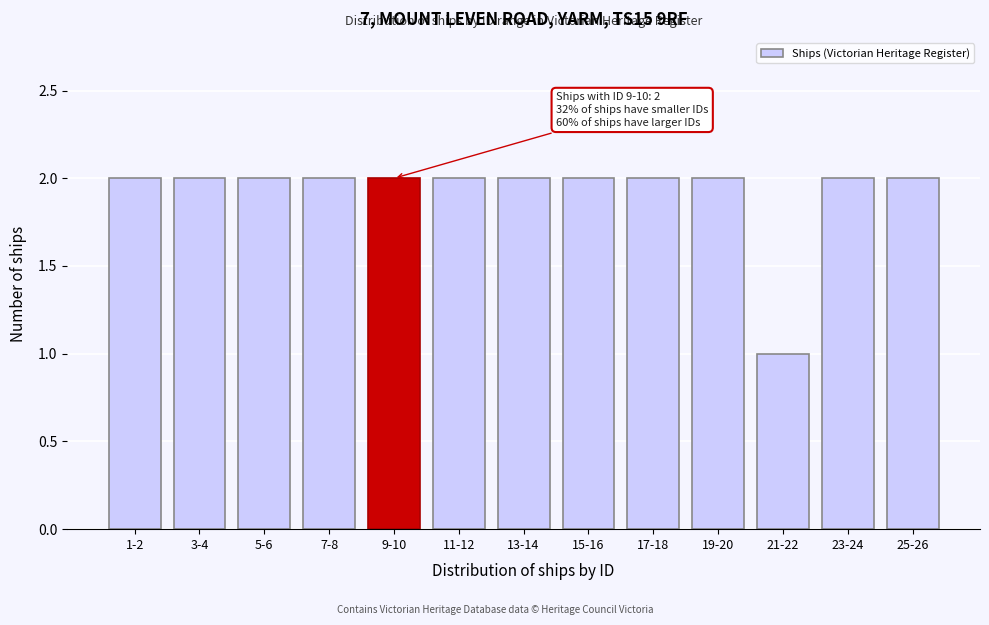

Reading right to left, what are all the values shown in this chart?

25-26=2	23-24=2	21-22=1	19-20=2	17-18=2	15-16=2	13-14=2	11-12=2	9-10=2	7-8=2	5-6=2	3-4=2	1-2=2